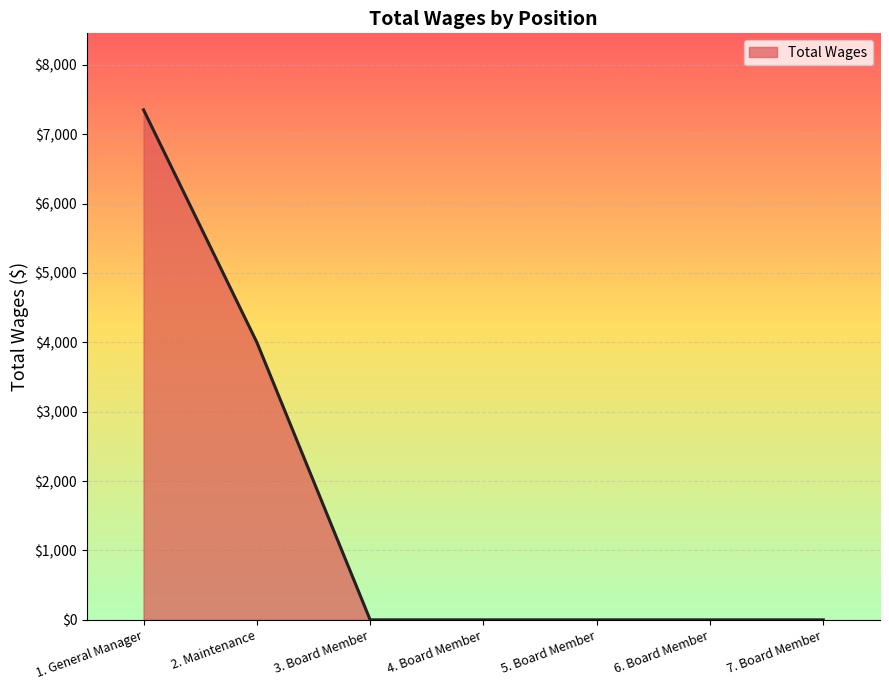

Reading left to right, transcribe all the data shown in this chart.

7350	4000	0	0	0	0	0